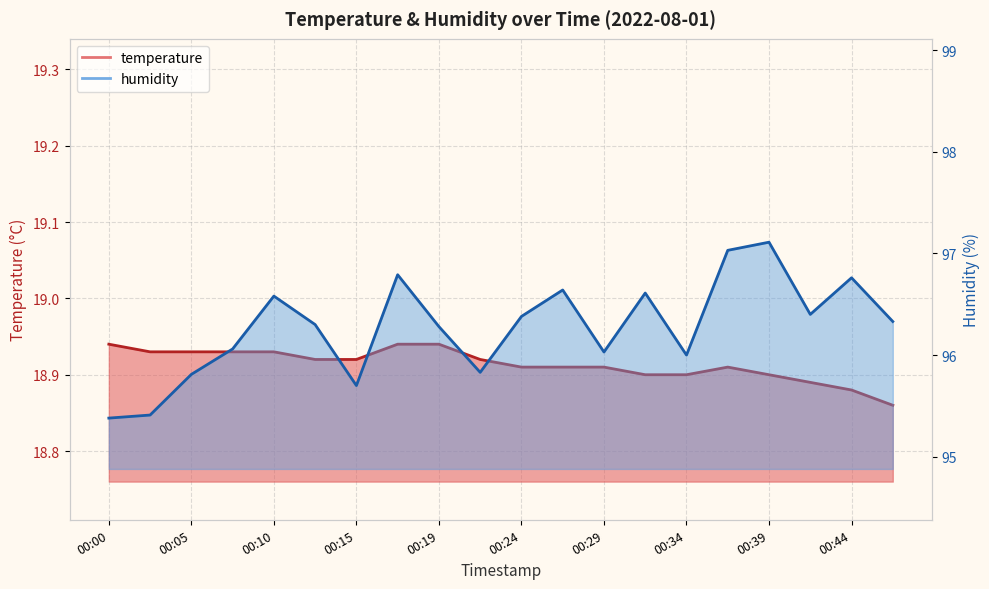

At which category is the sum across all series the highest?

00:39